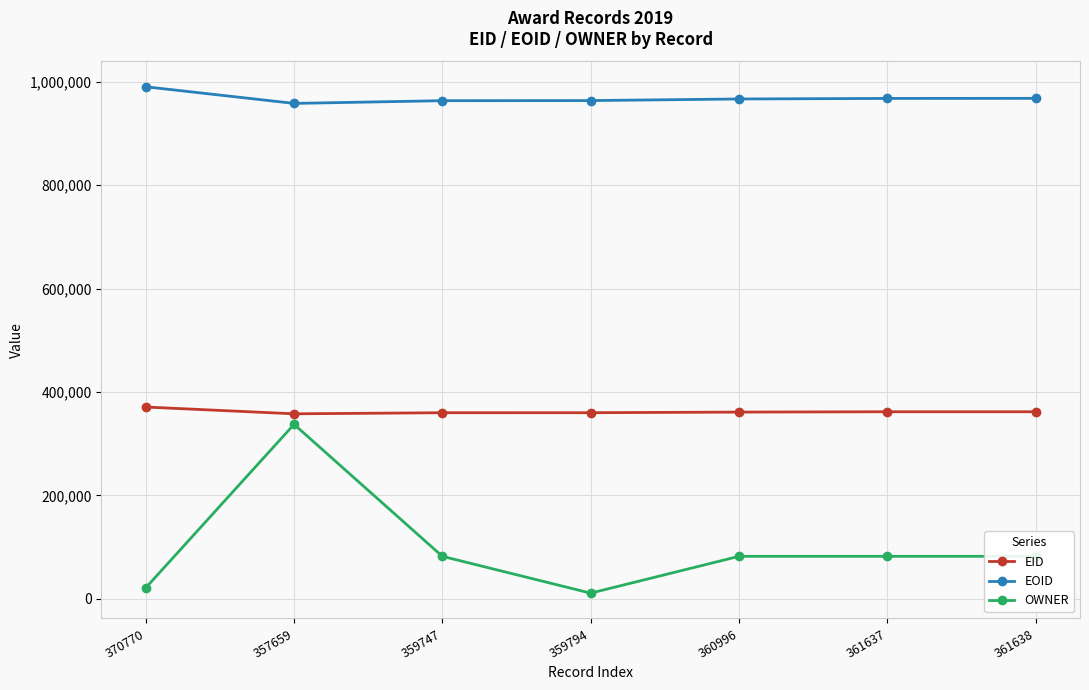

What is the difference between the maximum and minimum values in the OWNER series?

326584